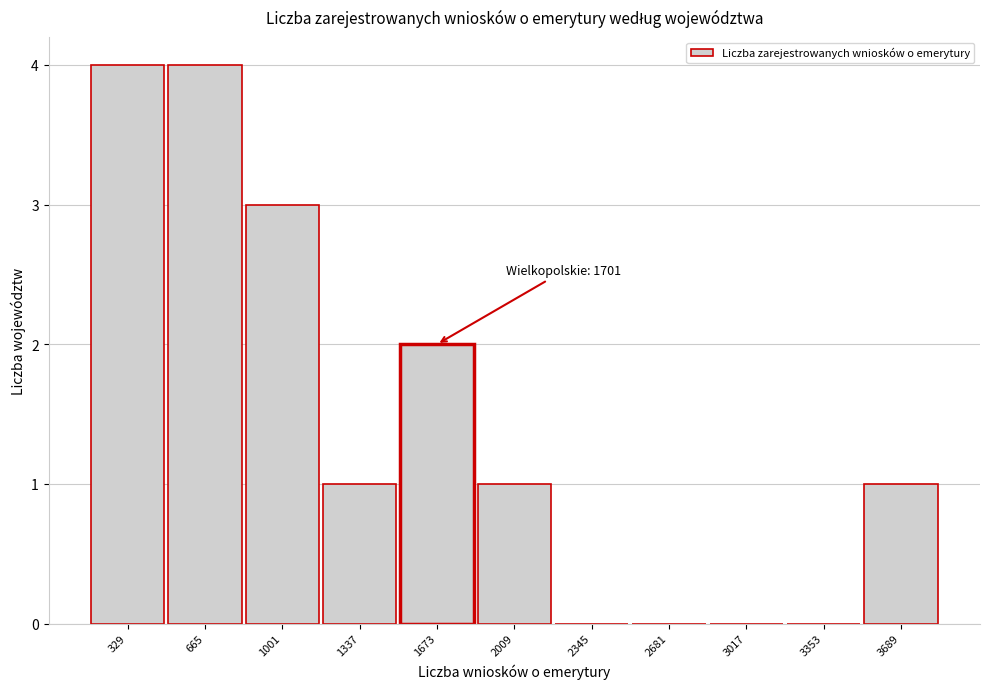

Reading left to right, transcribe all the data shown in this chart.

329=4	665=4	1001=3	1337=1	1673=2	2009=1	2345=0	2681=0	3017=0	3353=0	3689=1